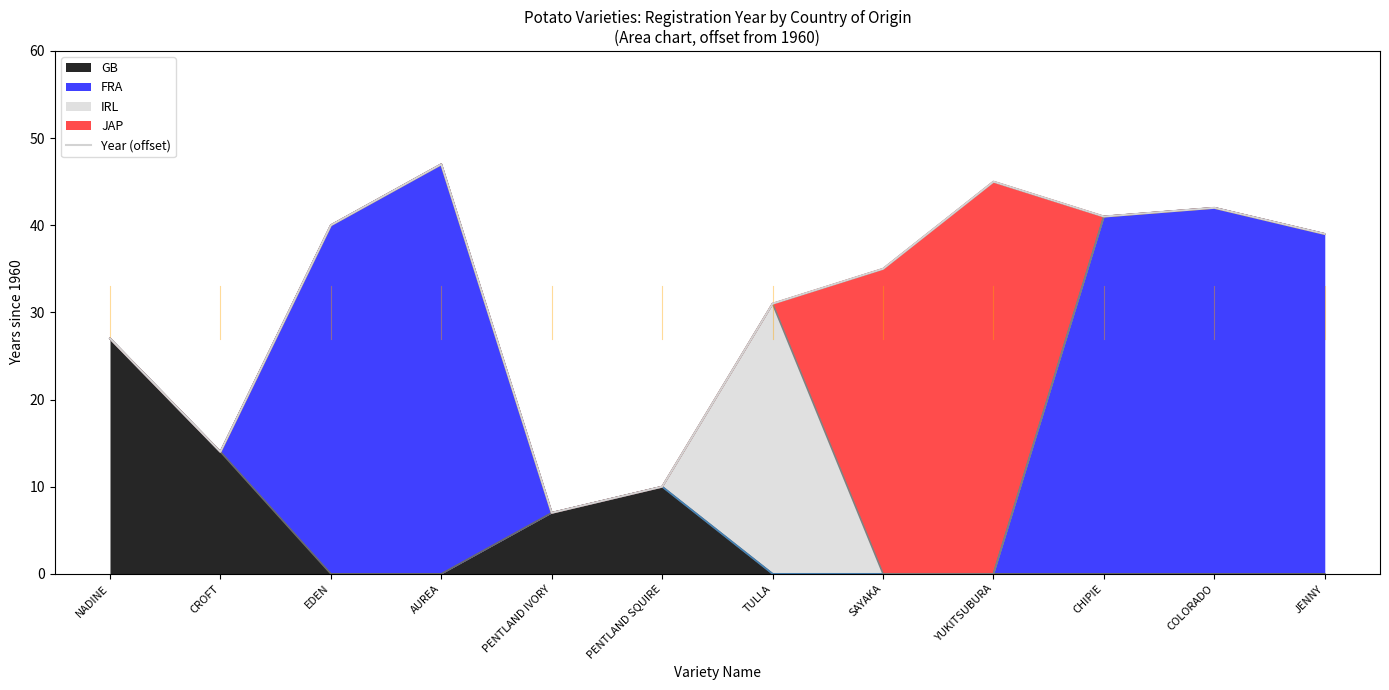

What is the difference between the maximum and second lowest values?

37